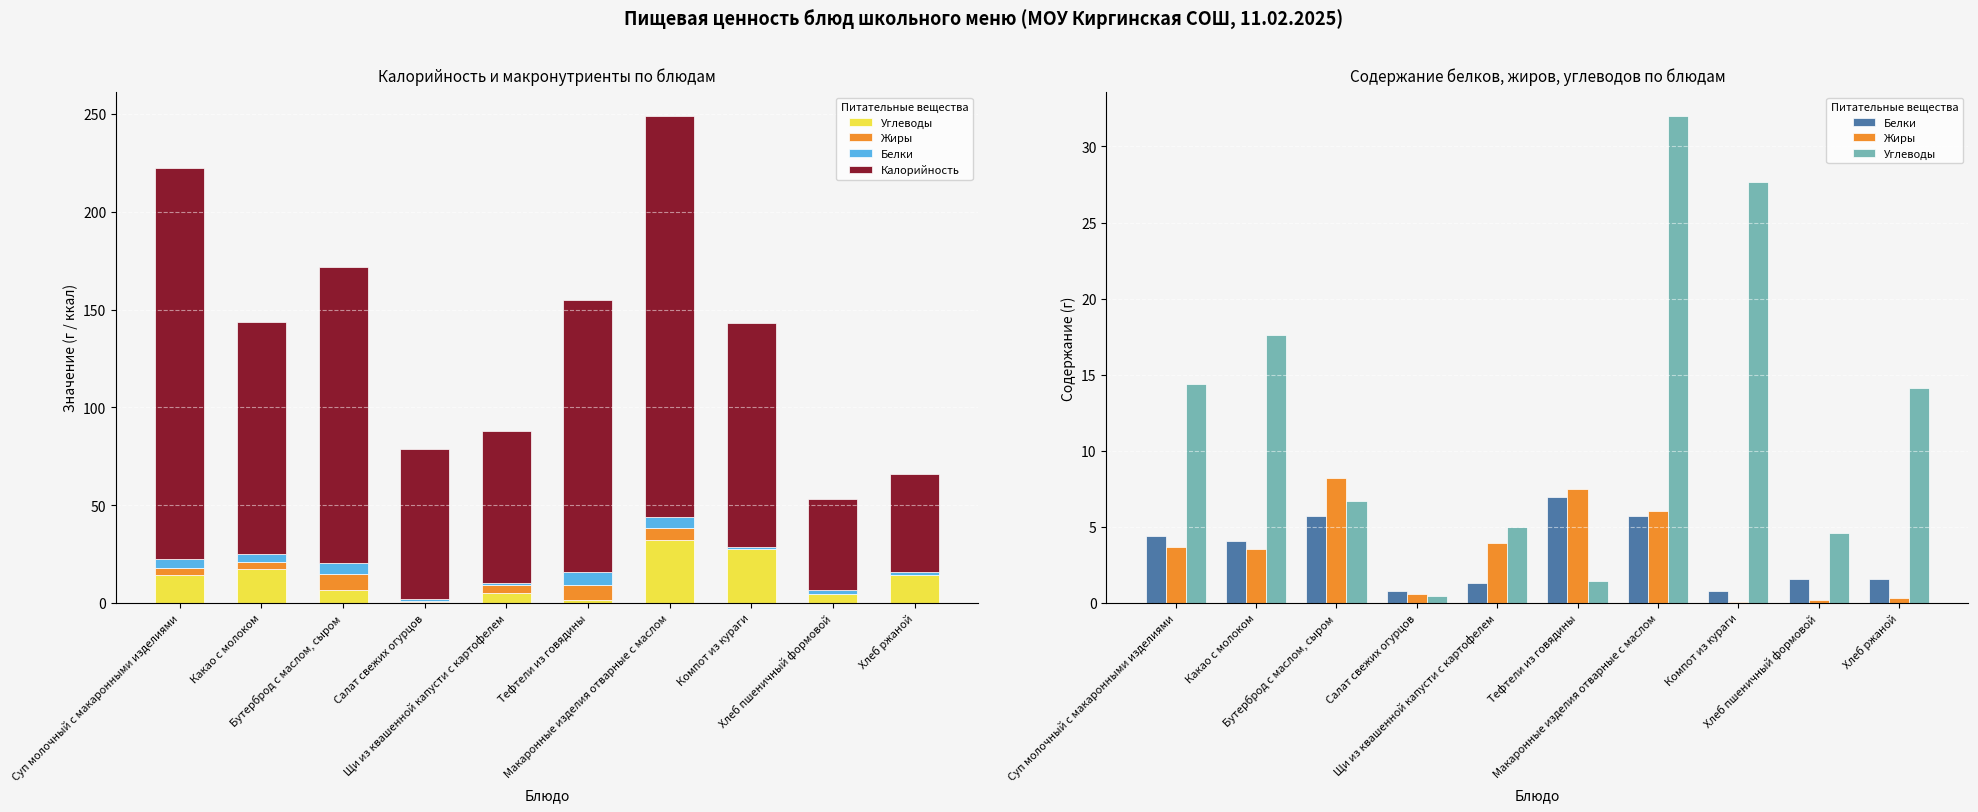

What is the value of the Белки bar at the 4th from the left?

0.8